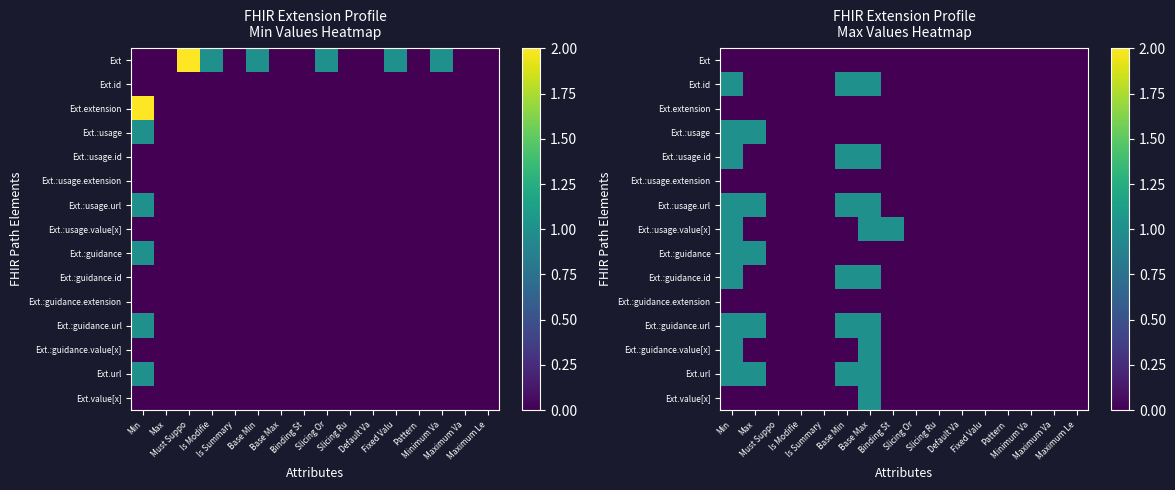

What is the difference between the maximum and minimum values in the Ext.url series?

1